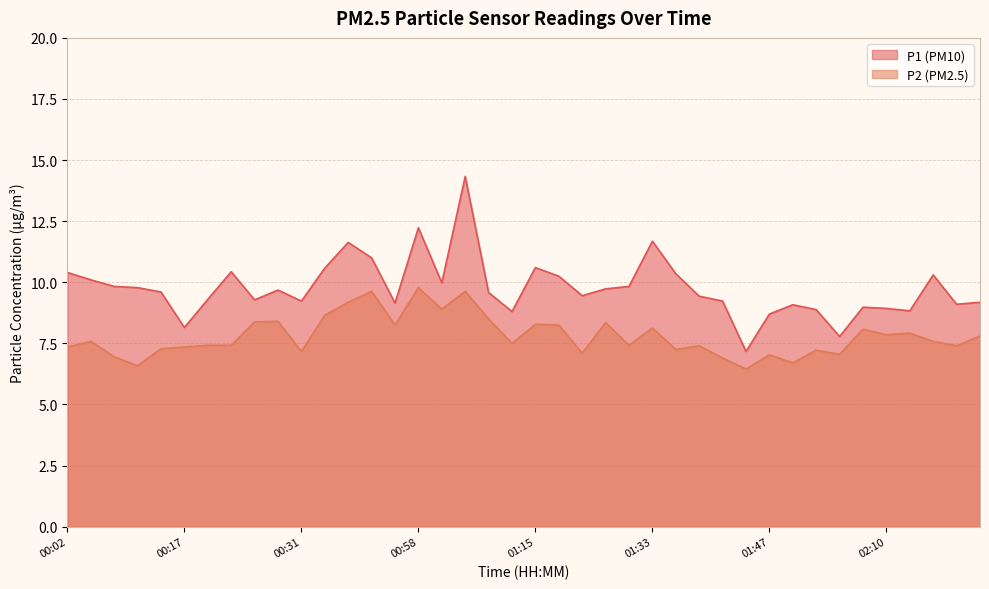

True or false: P1 and P2 cross at least once.

False